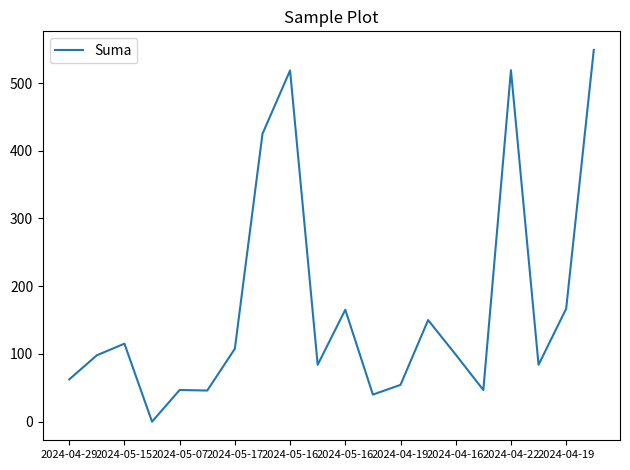

What is the maximum value shown in the chart?

548.9